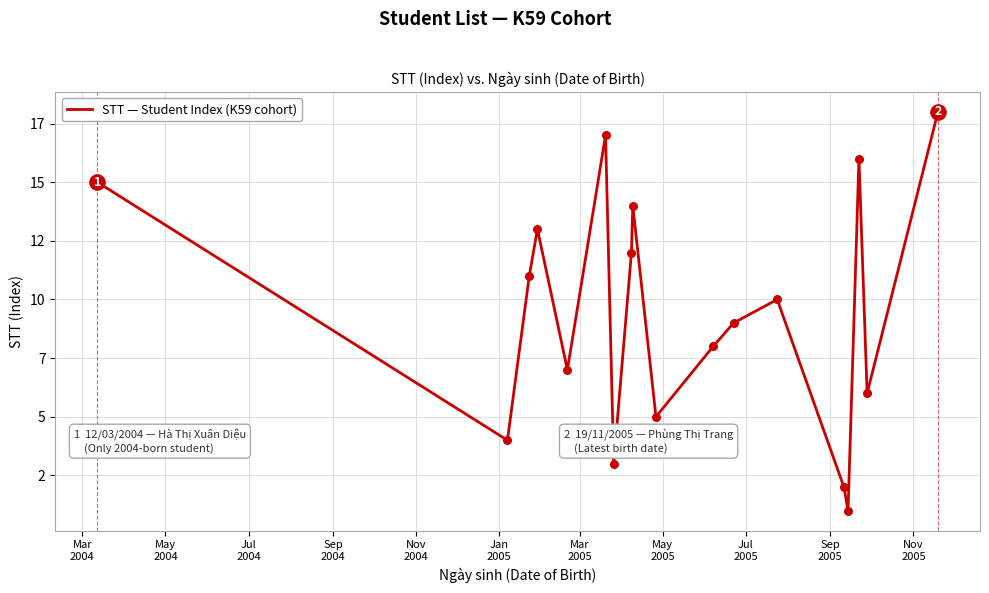

Does the chart have visible grid lines?

Yes